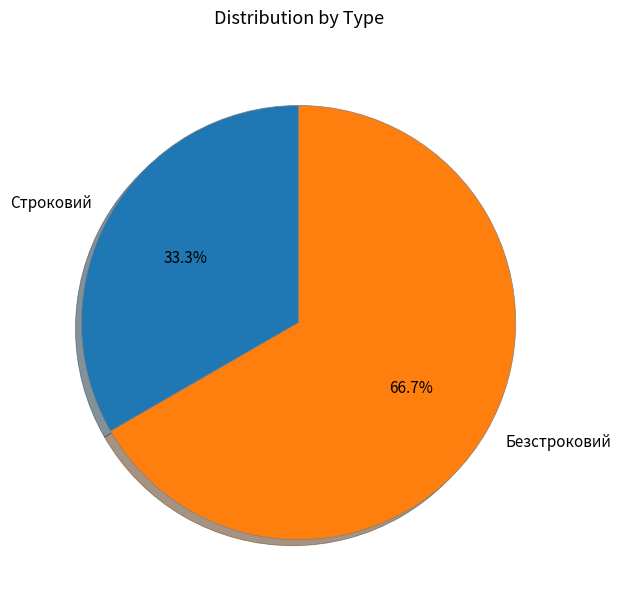

Does any single category account for the majority?

Yes